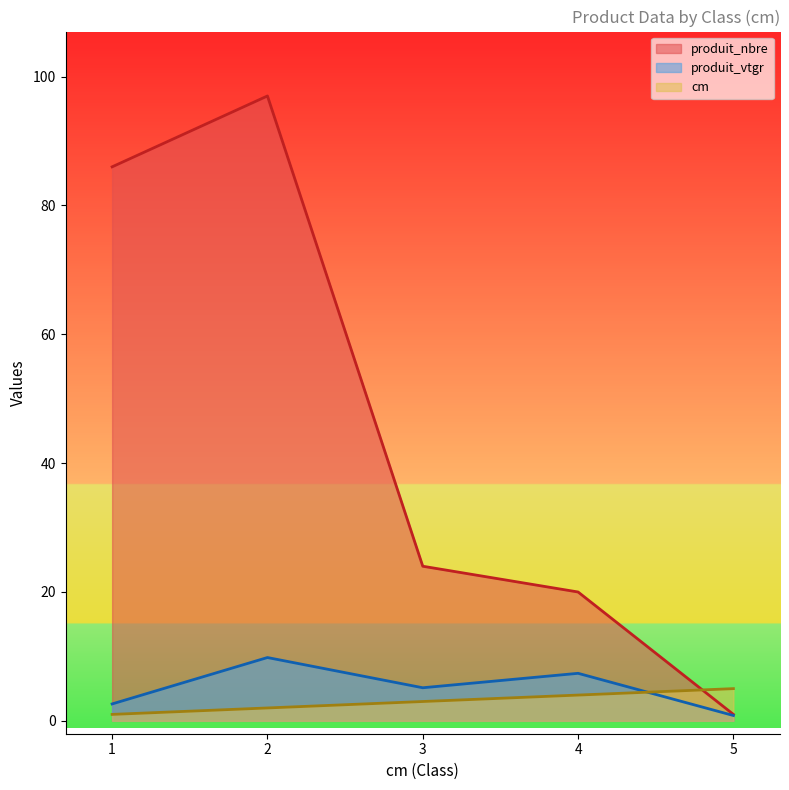

Reading left to right, extract all data points from this chart.

cm: 1.0	2.0	3.0	4.0	5.0
produit_nbre: 86.0	97.0	24.0	20.0	1.0
produit_vtgr: 2.6	9.8	5.1	7.4	0.8